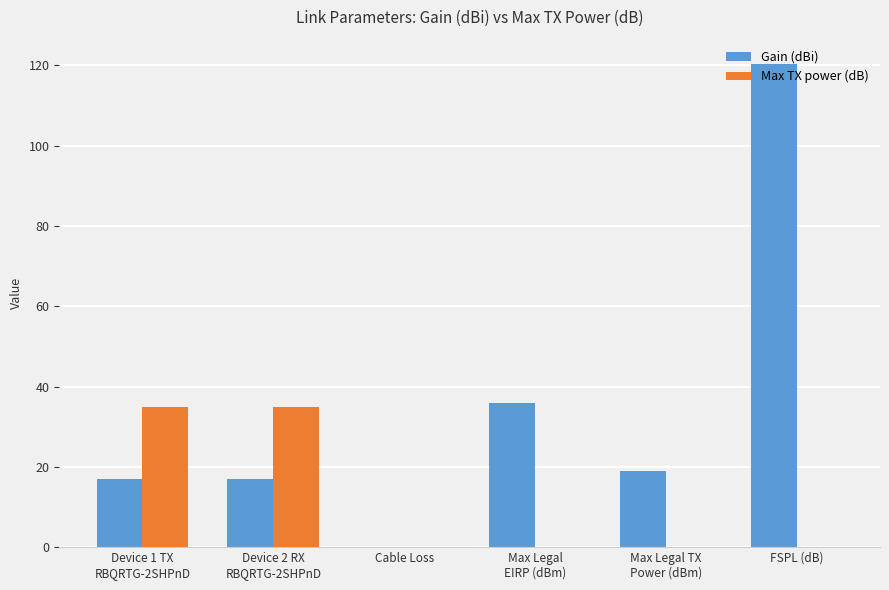

Is it true that Max TX power (dB) equals 0.0 at Cable Loss?

True